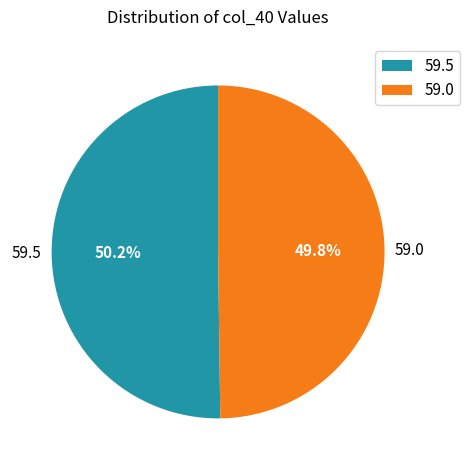

Is the sum of 59.0 and 59.5 greater than half?

Yes